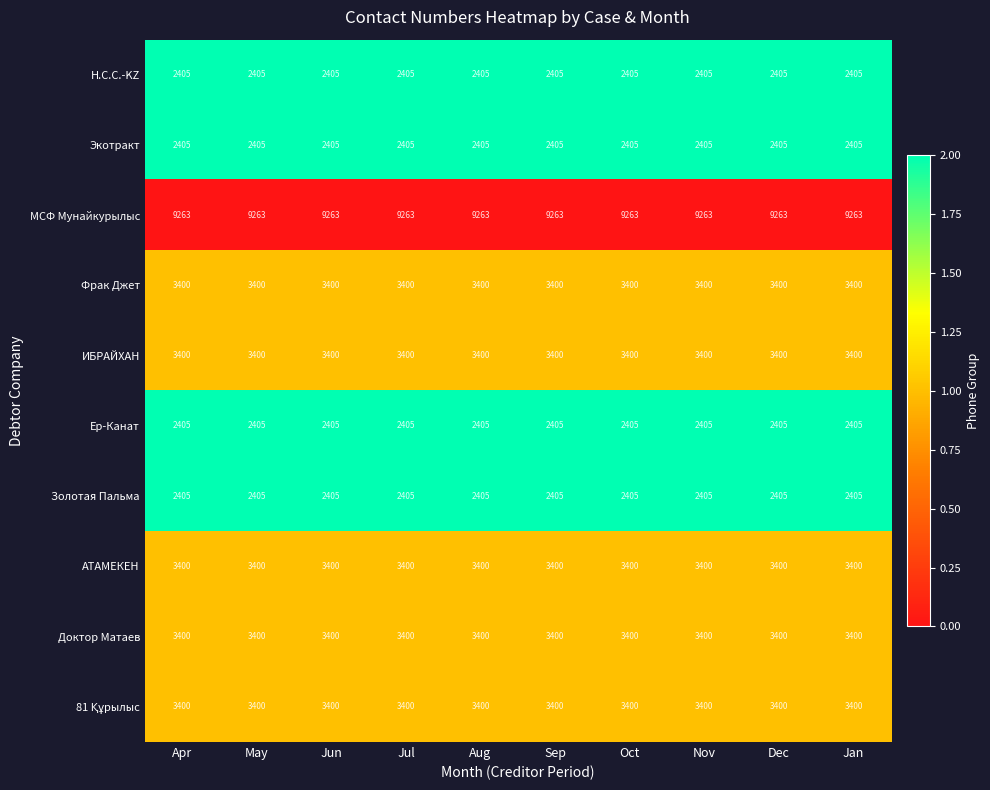

What is the total value across all series at Oct?

35883